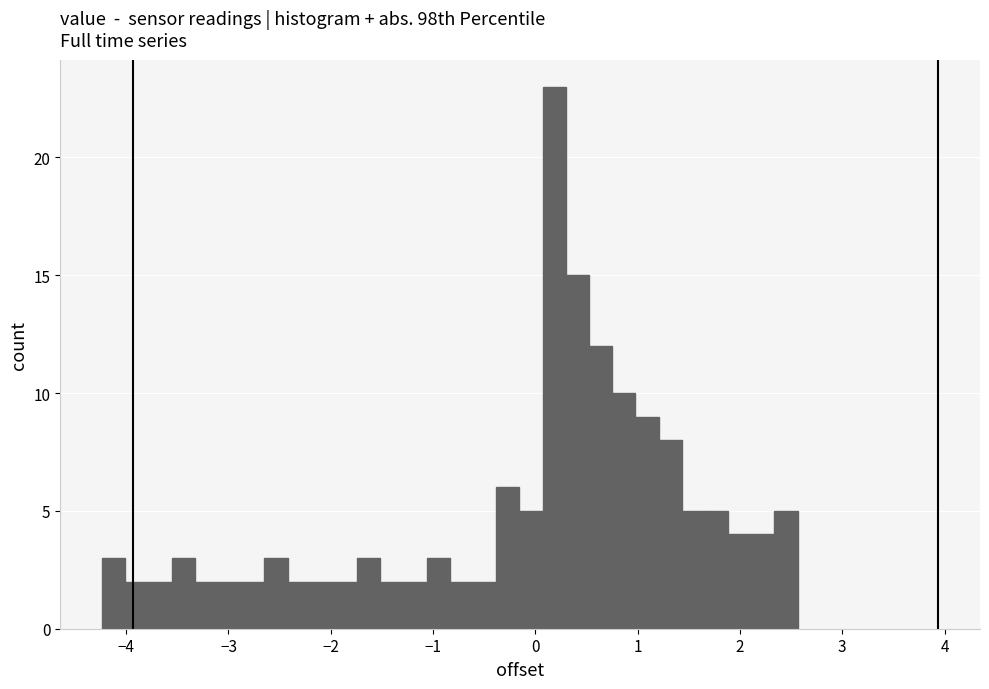

Read against the x-axis, roughly where is the centre of the tallest bar?

0.2